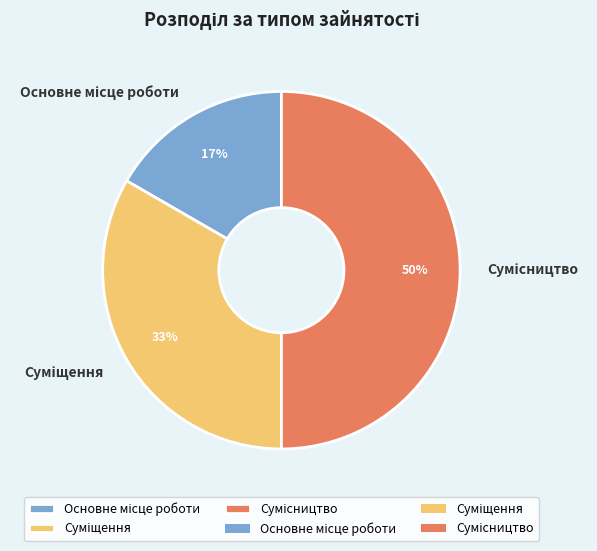

How many slices are in this pie chart?

3